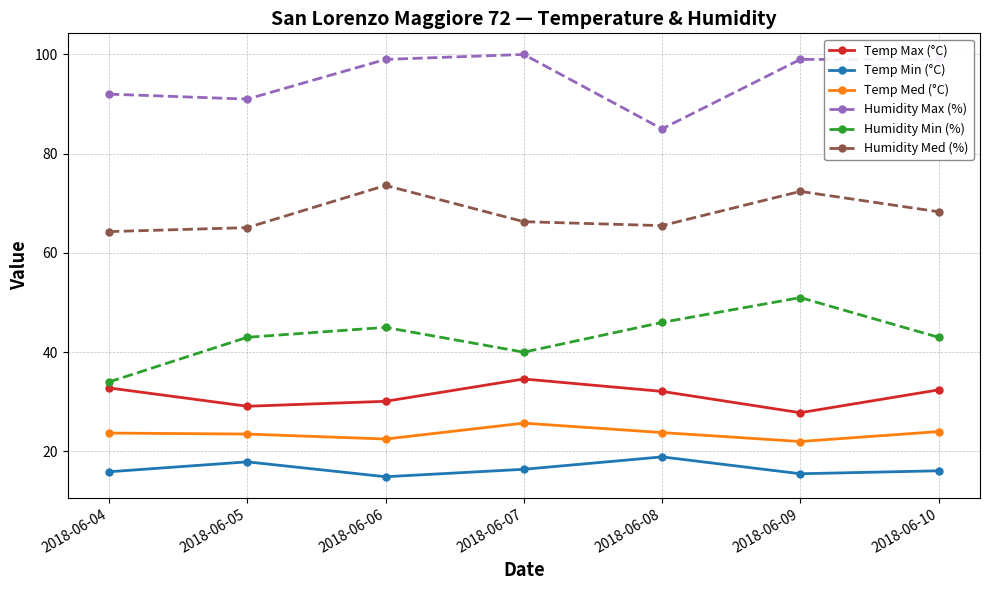

True or false: Humidity Med (%) and Temp Max (°C) intersect in this chart.

False